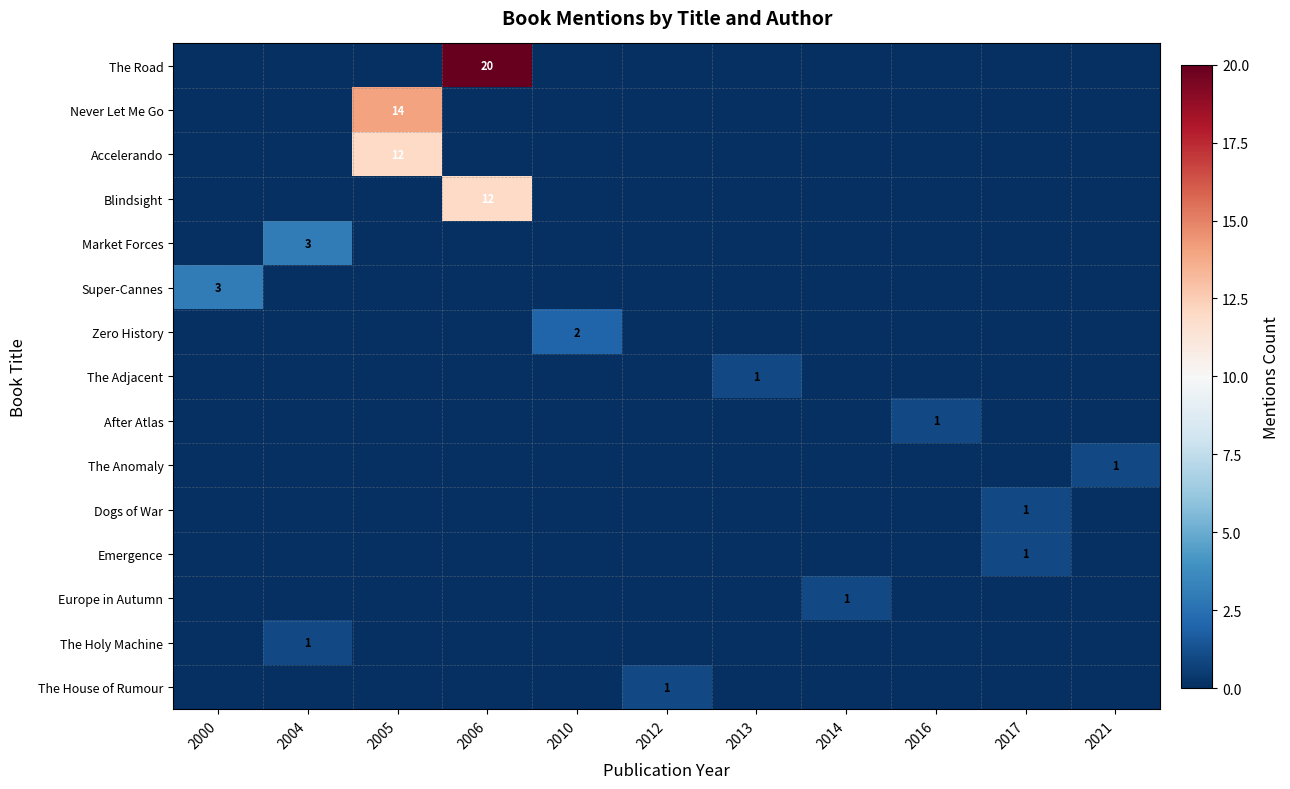

Which has a higher value, 2010 or 2013?

2010